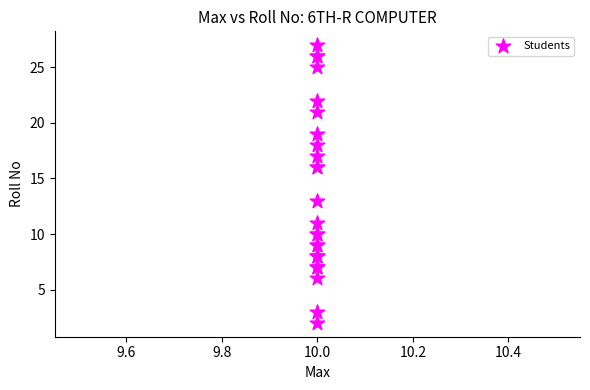

What Y value in the scatter plot is closest to 14?

13